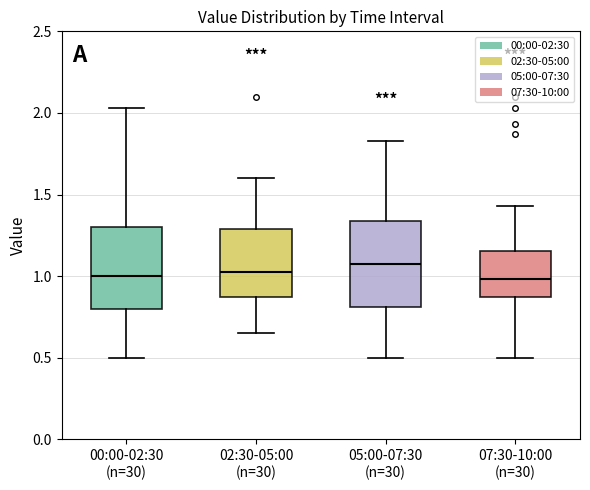

Which box's median line is the highest?

05:00-07:30 (n=30)